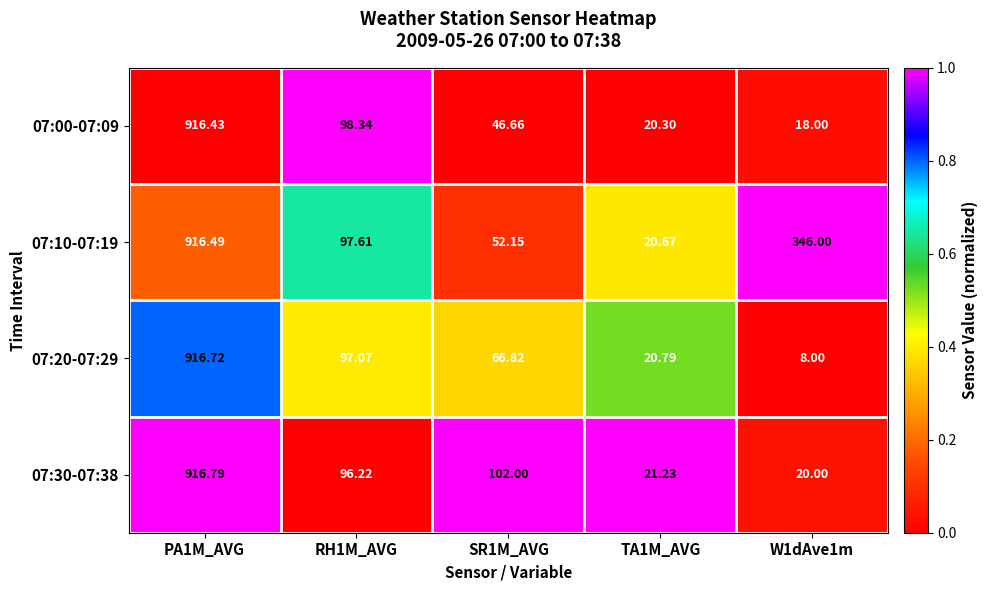

What is the spread (max minus min) of values at SR1M_AVG?

55.3